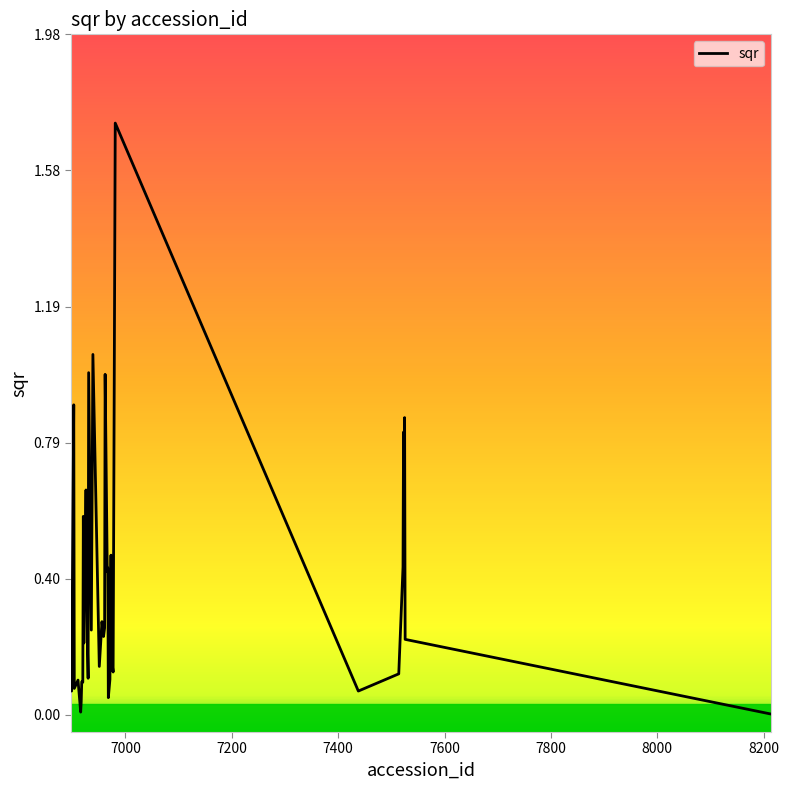

What is the difference between the maximum and minimum values?

1.7